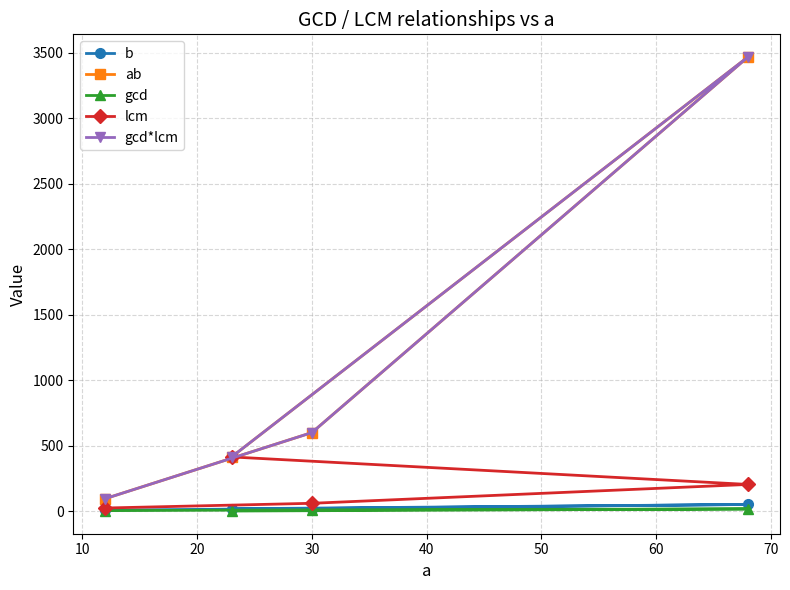

True or false: b and gcd*lcm cross at least once.

False